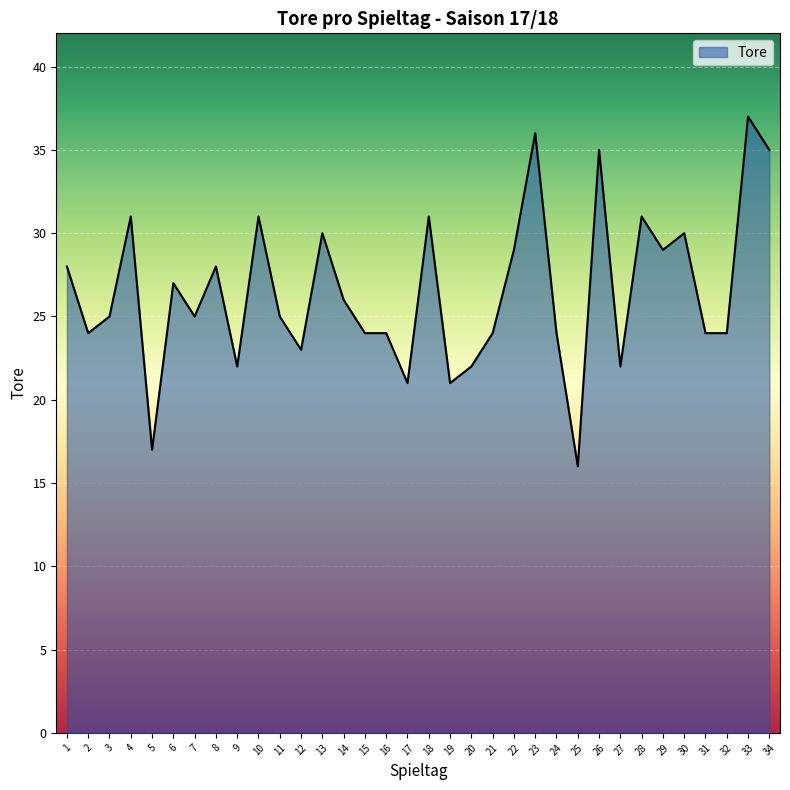

Read the value at 31.

24